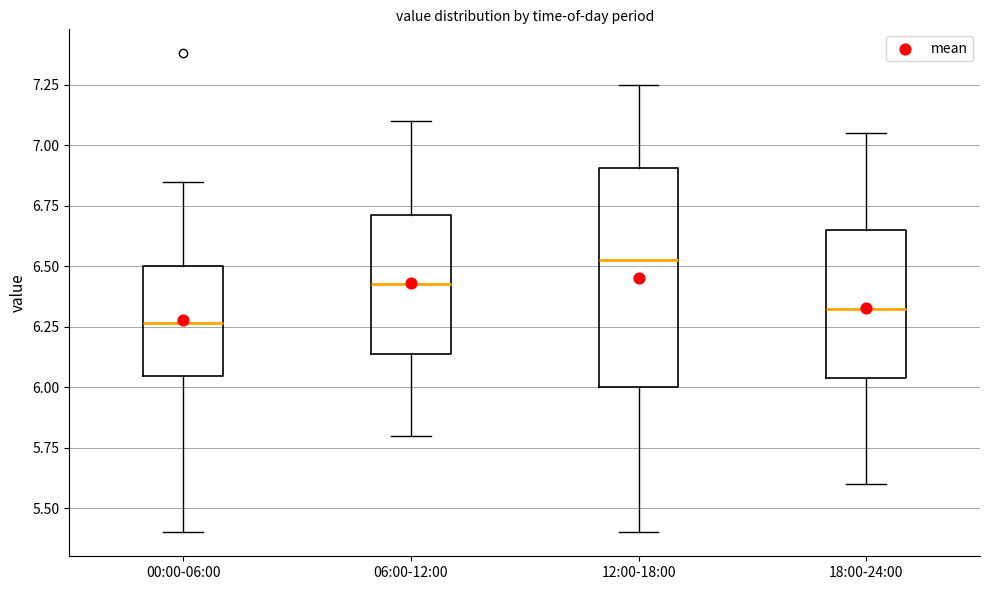

Which box's median line is the highest?

12:00-18:00